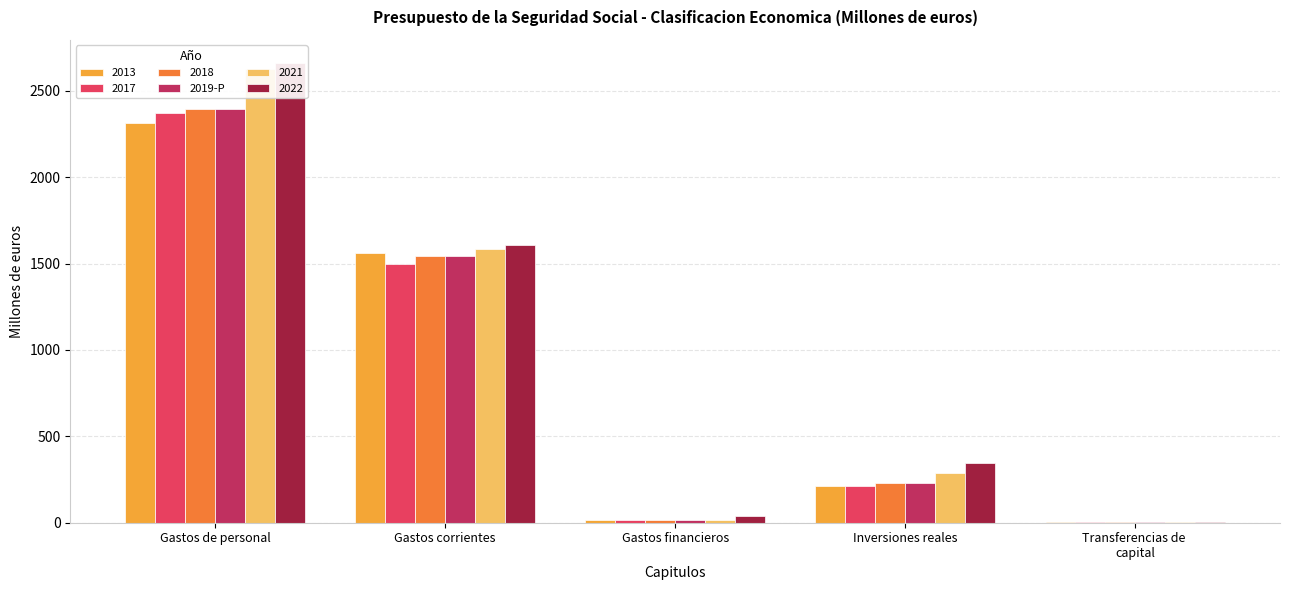

Read the value at Gastos financieros.

16.0